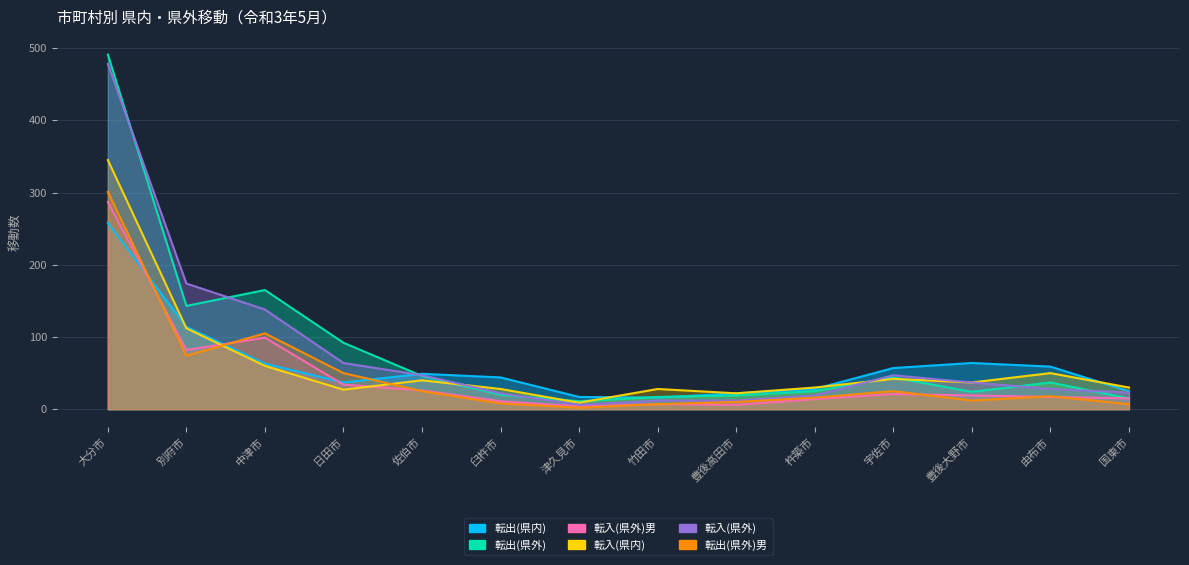

What is the difference between the highest and lowest values at 佐伯市?

24